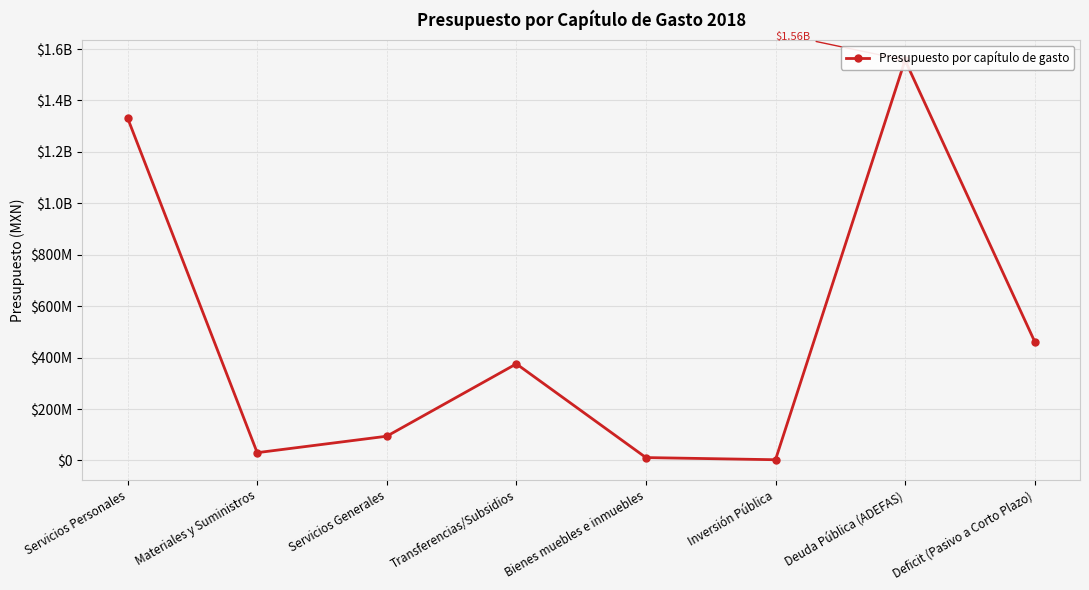

What is the difference between the maximum and minimum values?

1553688223.5